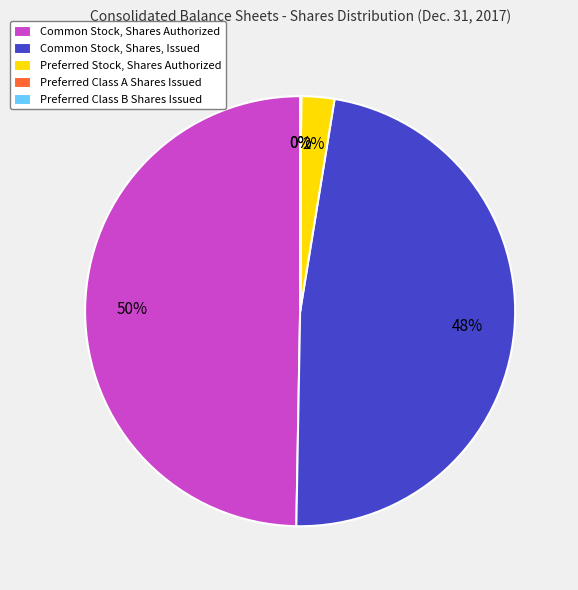

Which slice is the largest?

Common Stock, Shares Authorized